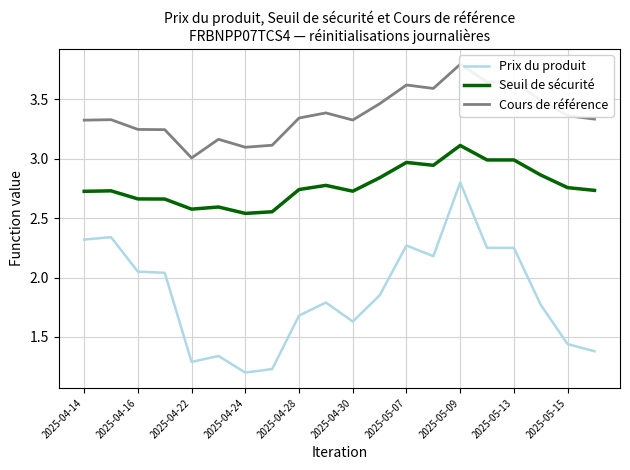

True or false: Prix du produit and Seuil de sécurité cross at least once.

False